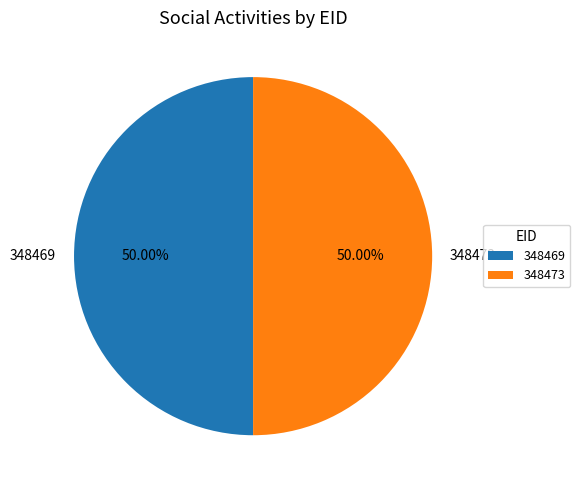

What is the ratio of the value at 348473 to the value at 348469?

1.0